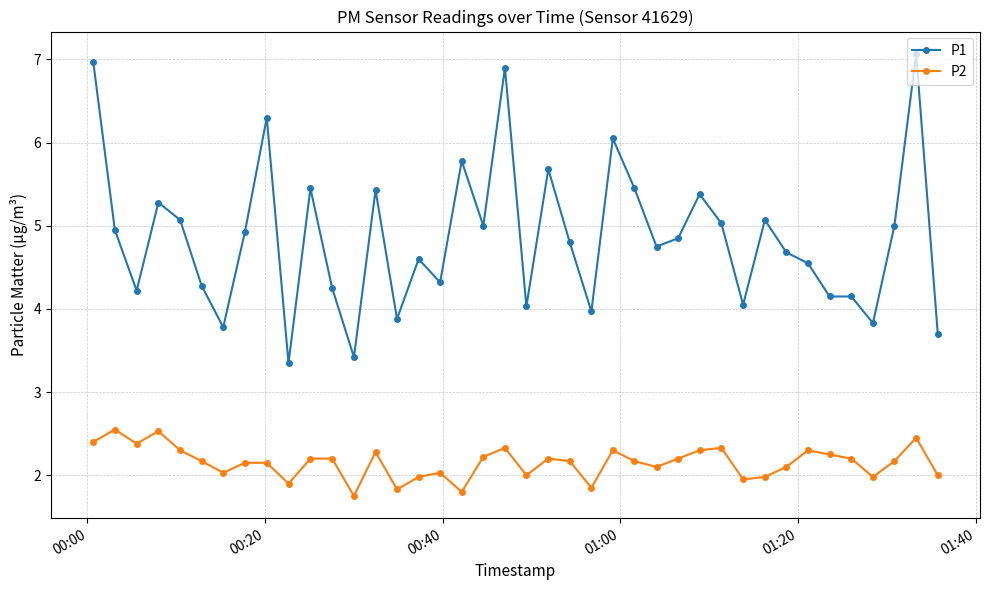

What is the maximum value for P1?

7.1